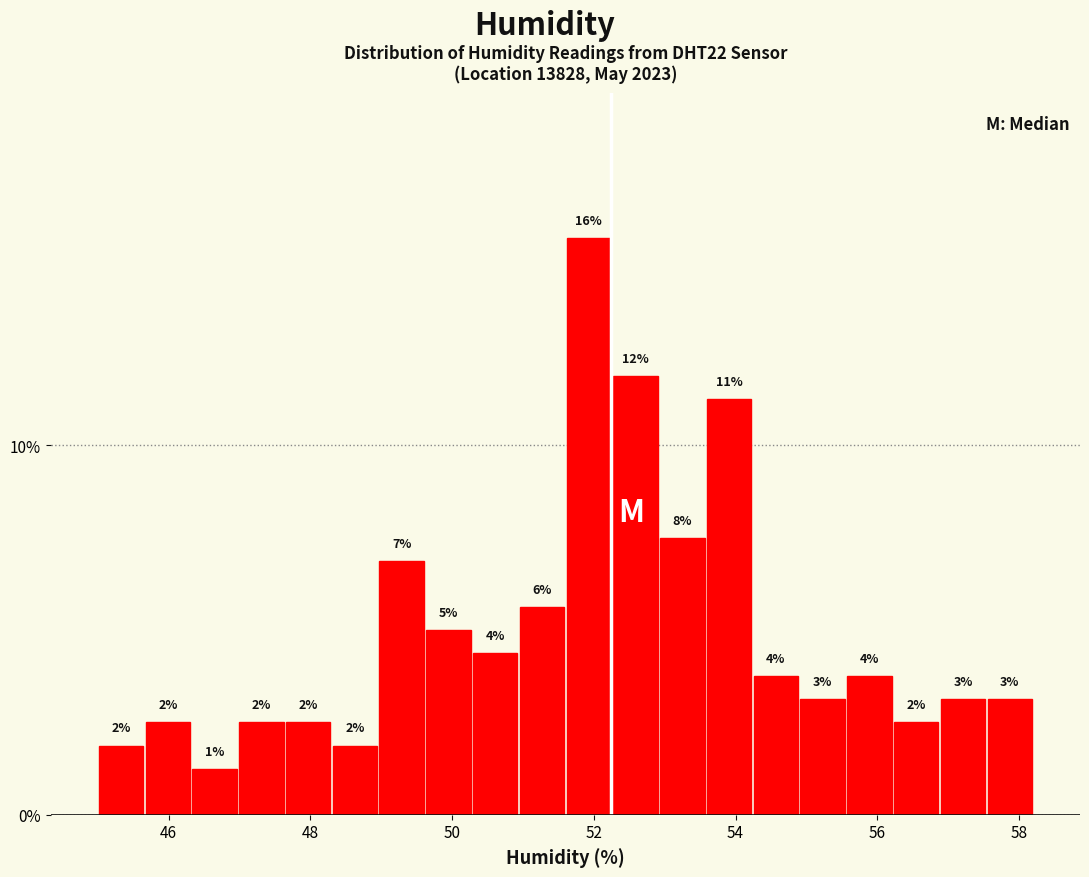

Around what value on the x-axis is the tallest bar? Give the approximate position of its centre, as read against the axis.

52.0